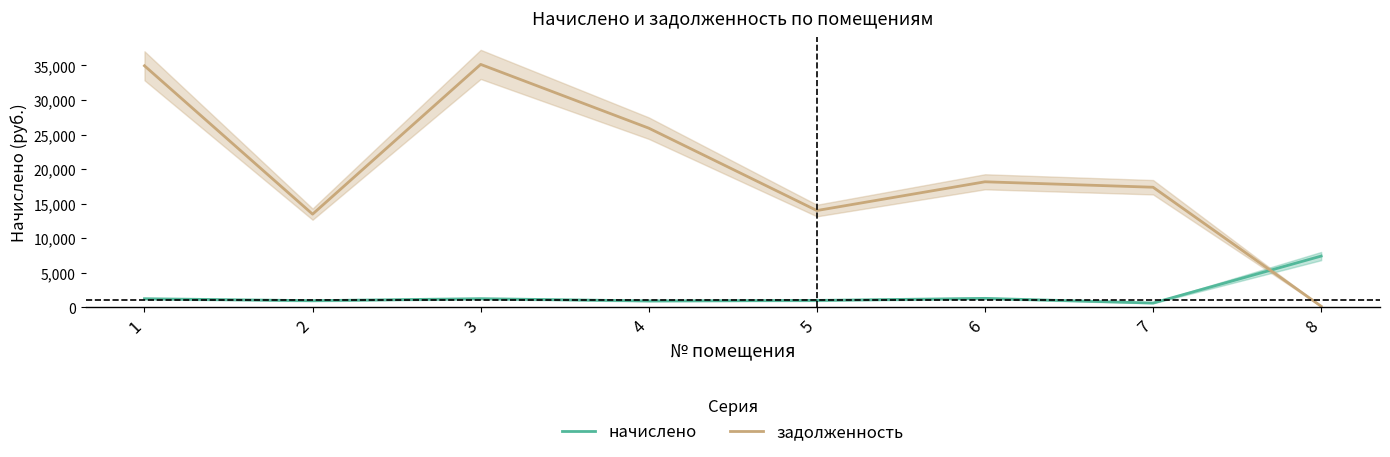

How many lines are shown in the chart?

2